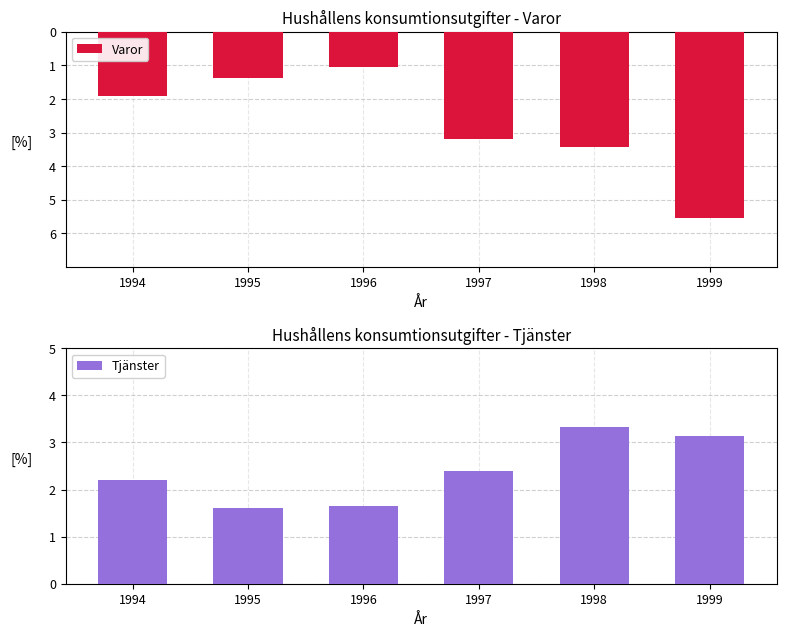

At which label does Tjänster reach its peak?

1998